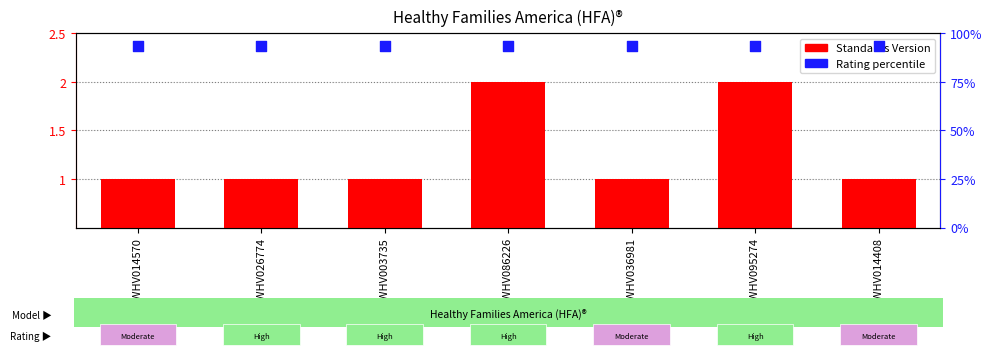

Which series has the widest spread of Y values?

Standards Version